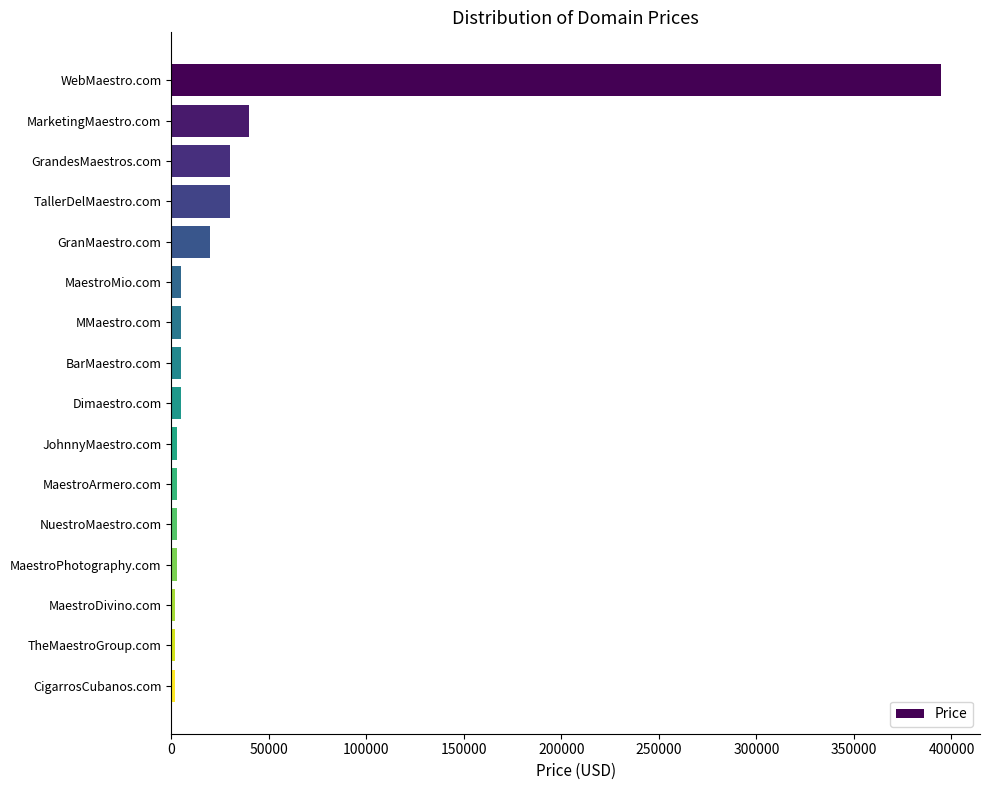

Where is the data nearest to the value 198388?

MarketingMaestro.com